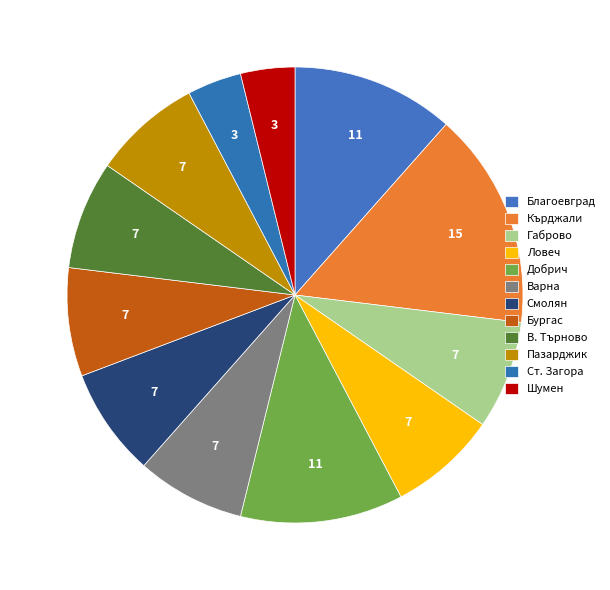

How many segments does this pie chart have?

12